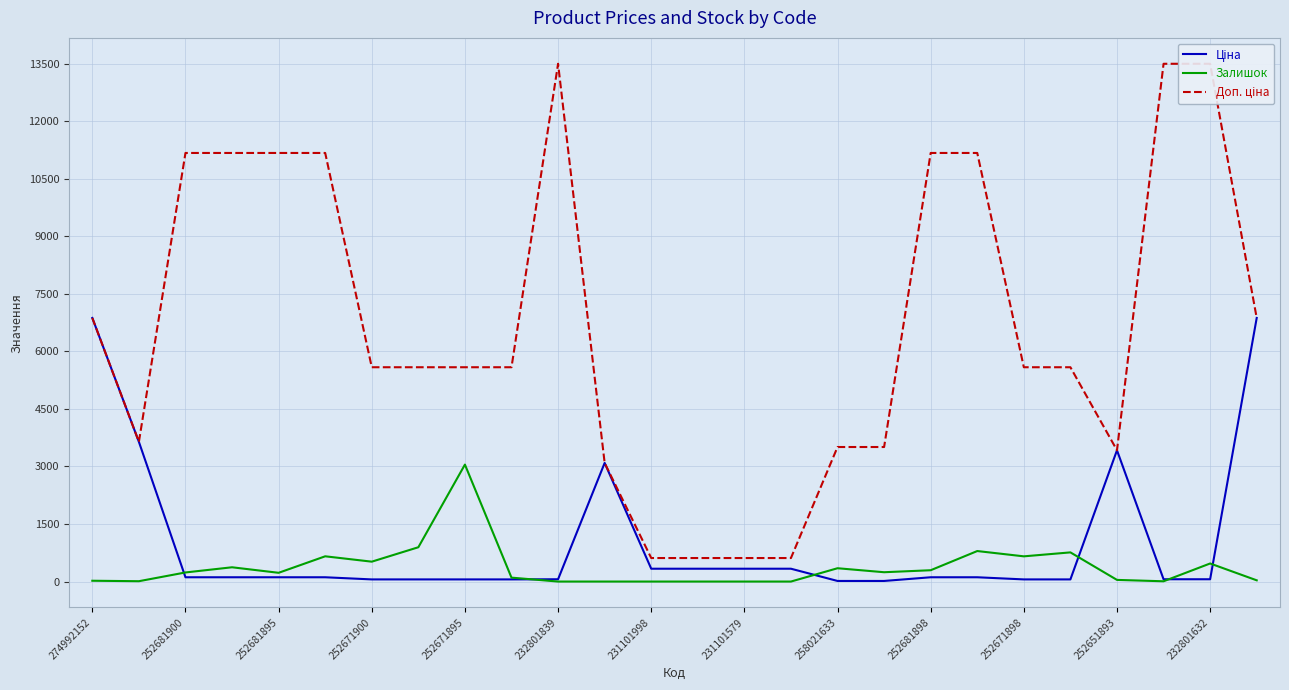

What is the maximum value for Залишок?

3048.0